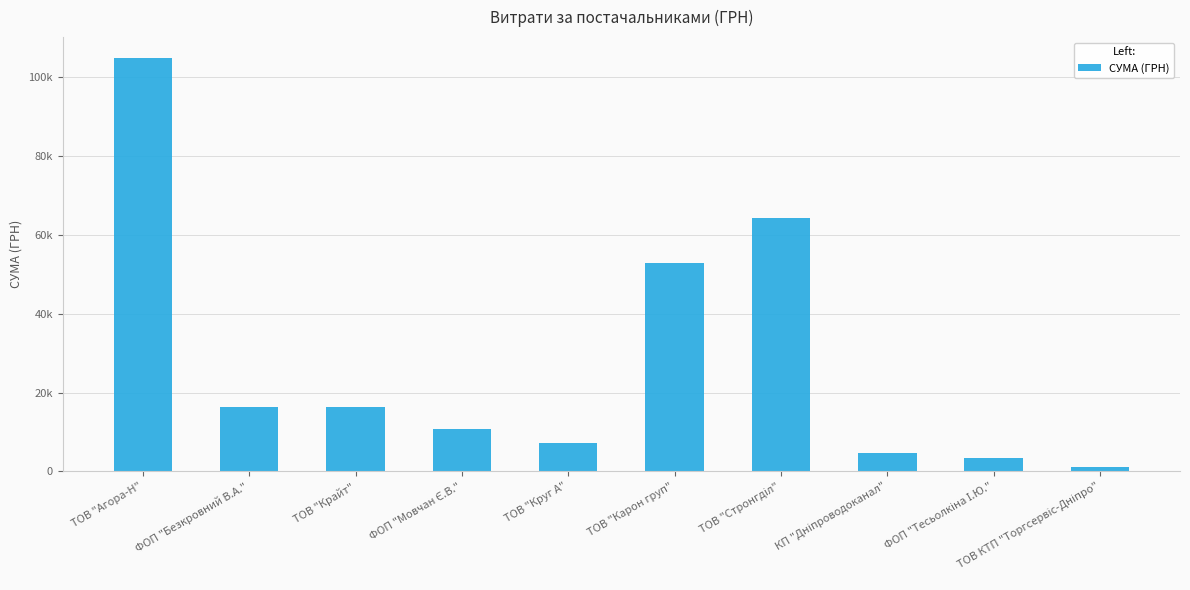

Does the chart contain any negative values?

No